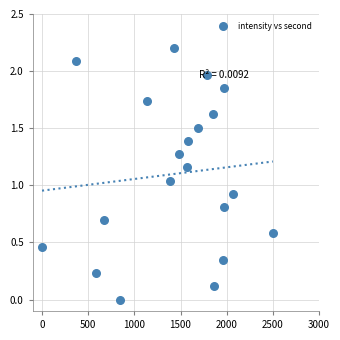

What is the range of X values (max minus min)?

2500.0